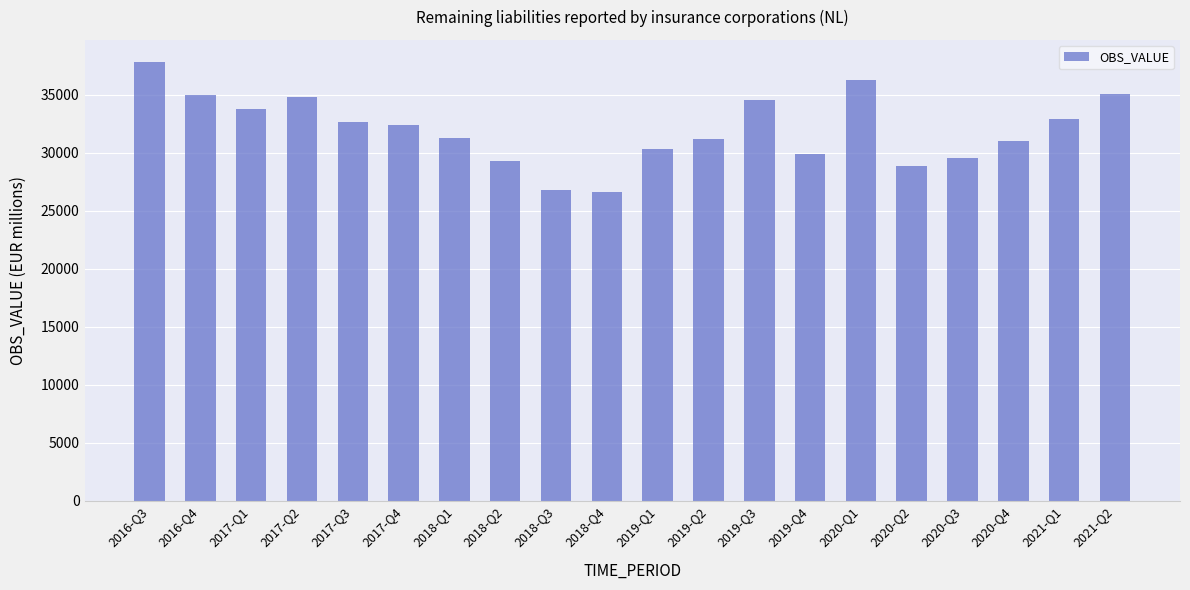

Approximately how many times larger is the value at 2017-Q2 compared to 2018-Q1?

1.1